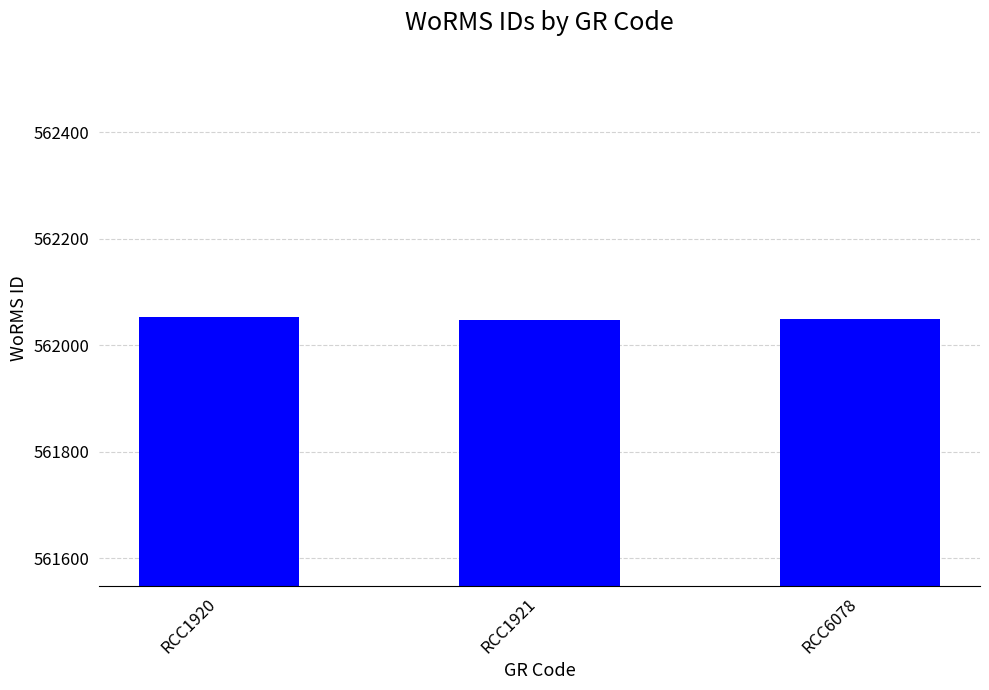

What is the minimum value shown in the chart?

562048